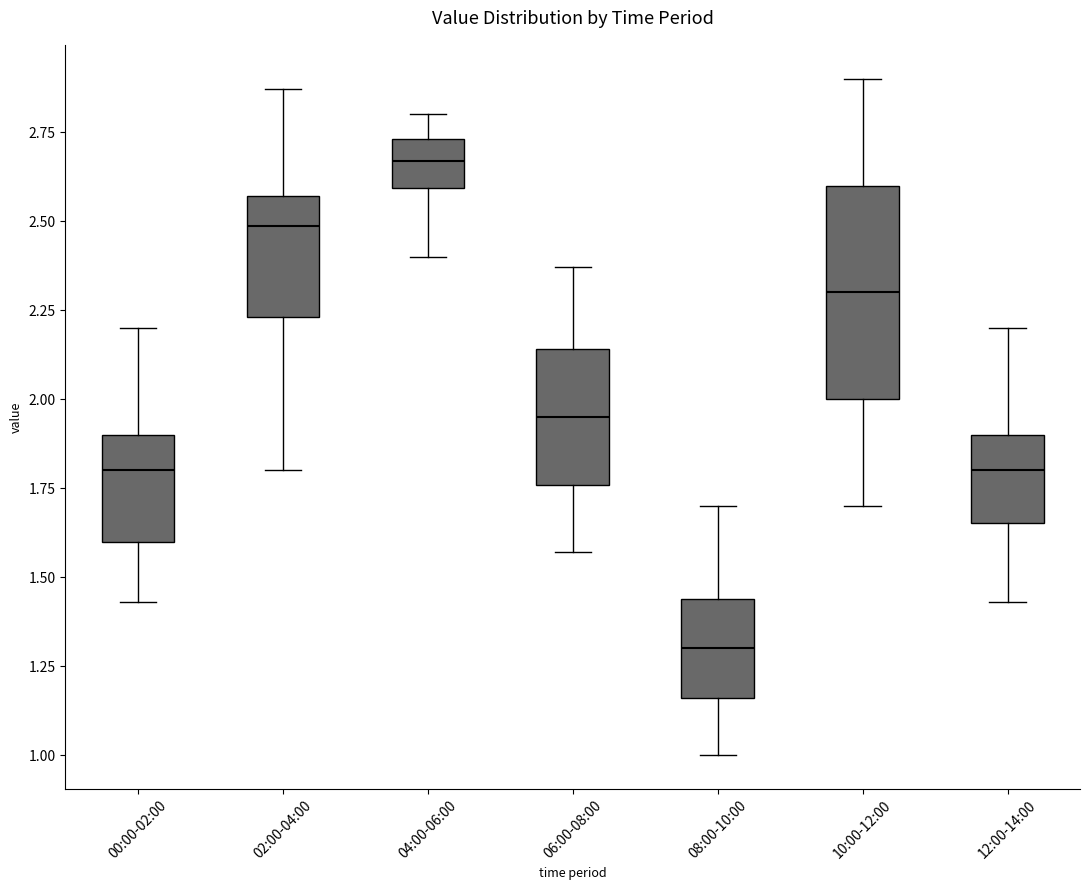

Comparing the boxes themselves (not the whiskers), which one is the tallest?

10:00-12:00